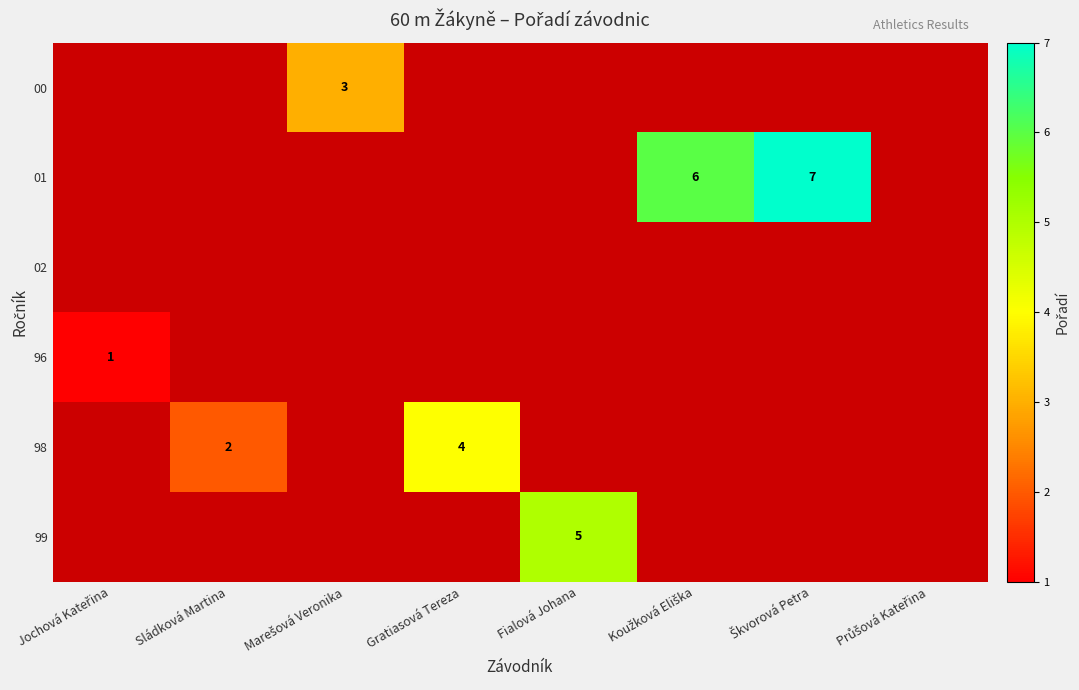

List the labels in order of row_4 value, largest first.

Jochová Kateřina, Sládková Martina, Marešová Veronika, Gratiasová Tereza, Fialová Johana, Koužková Eliška, Škvorová Petra, Průšová Kateřina